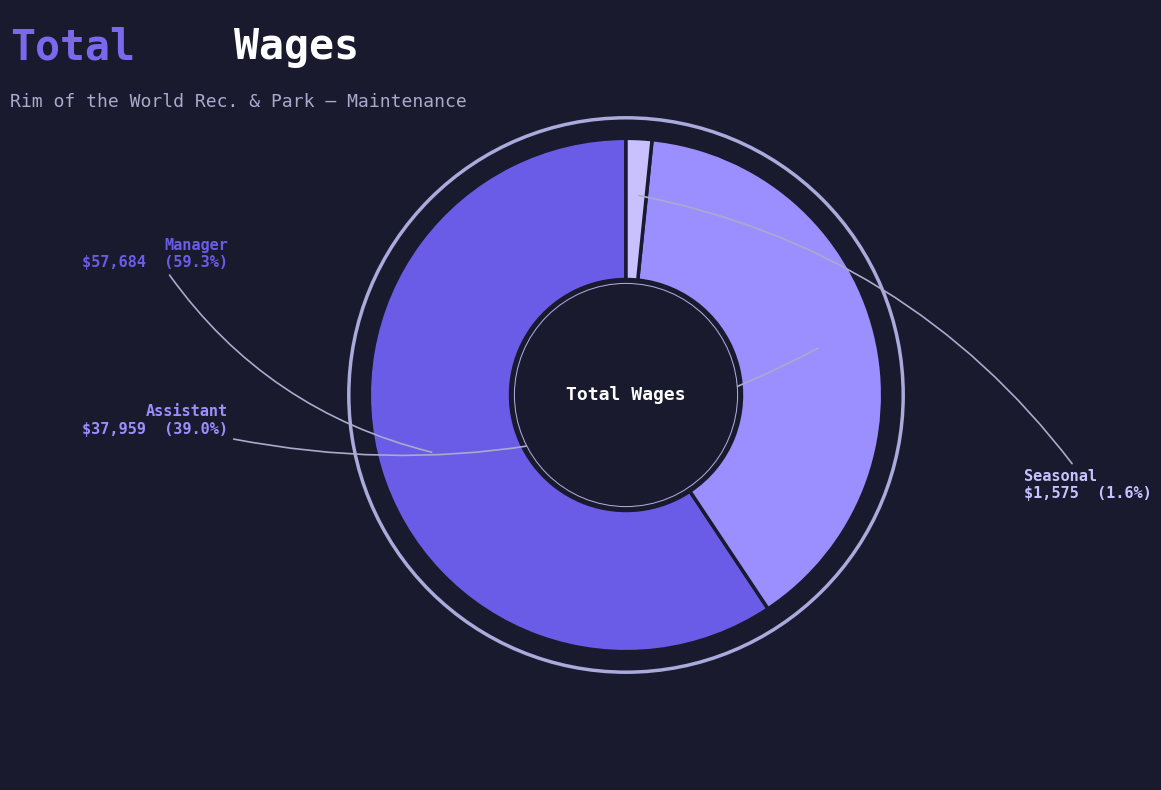

Do Seasonal and Manager together represent more than half of the pie?

Yes